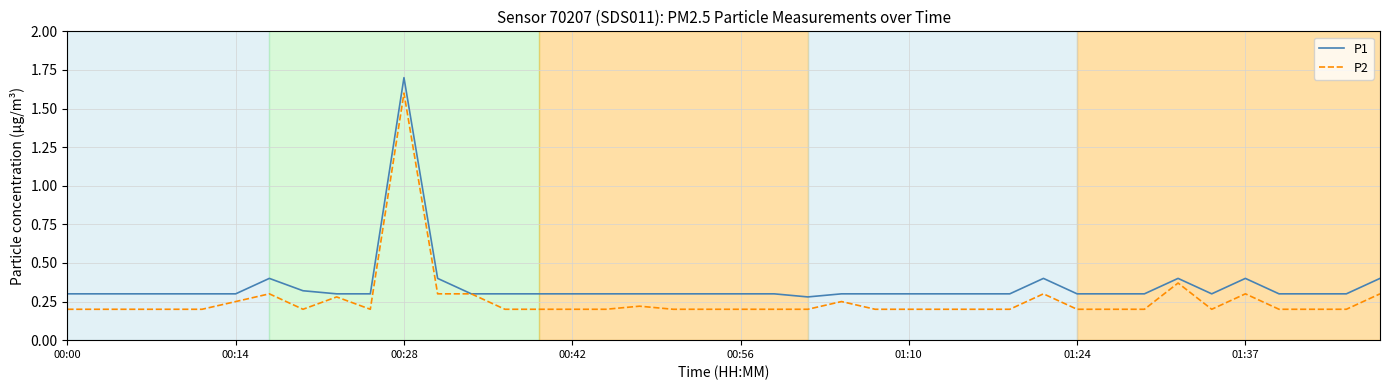

Rank the series by their maximum value, from lowest to highest.

P2, P1